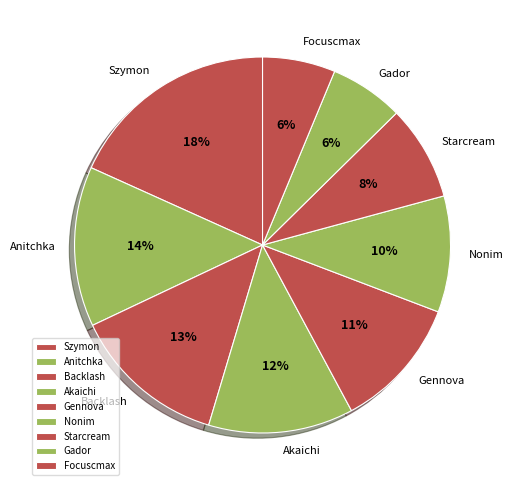

Combined, do Starcream and Backlash account for over 50%?

No